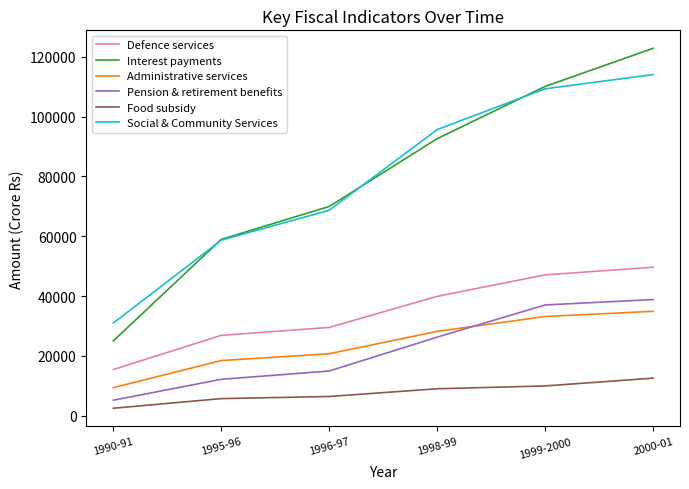

Count the number of data series in this chart.

6